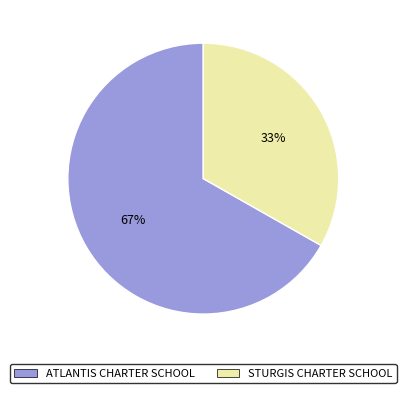

What is the ratio of the value at STURGIS CHARTER SCHOOL to the value at ATLANTIS CHARTER SCHOOL?

0.5